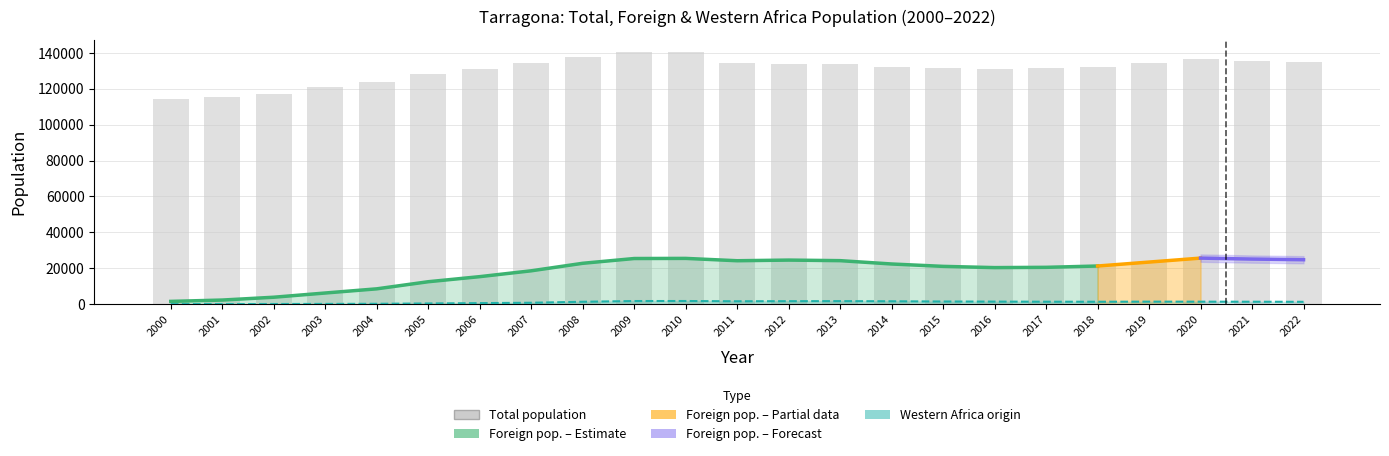

What is the smallest value displayed?

41